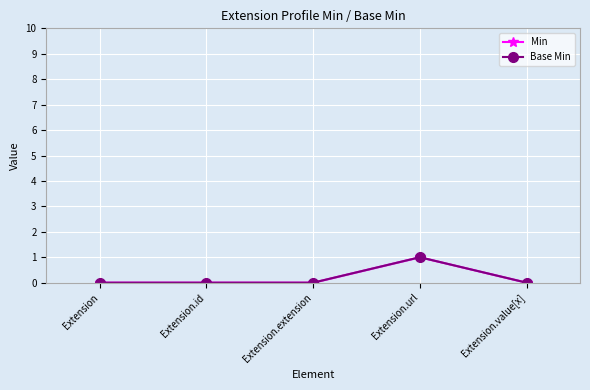

True or false: Base Min and Min cross at least once.

False